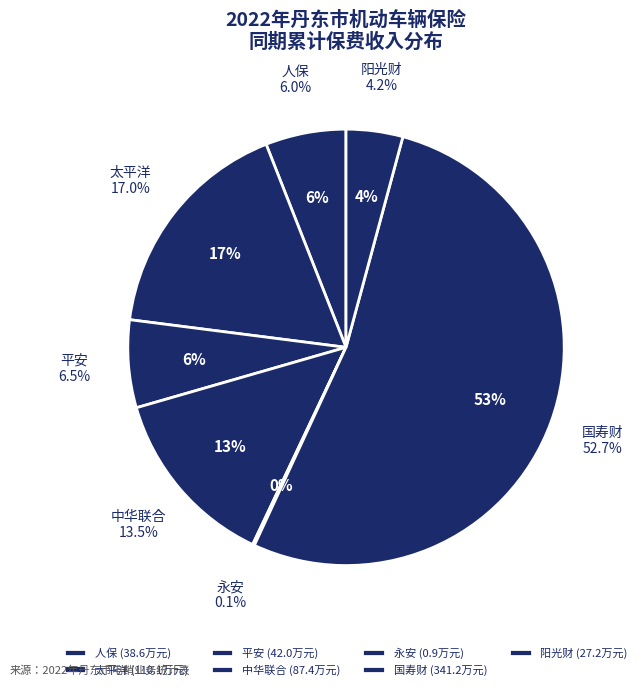

What is the majority slice?

国寿财